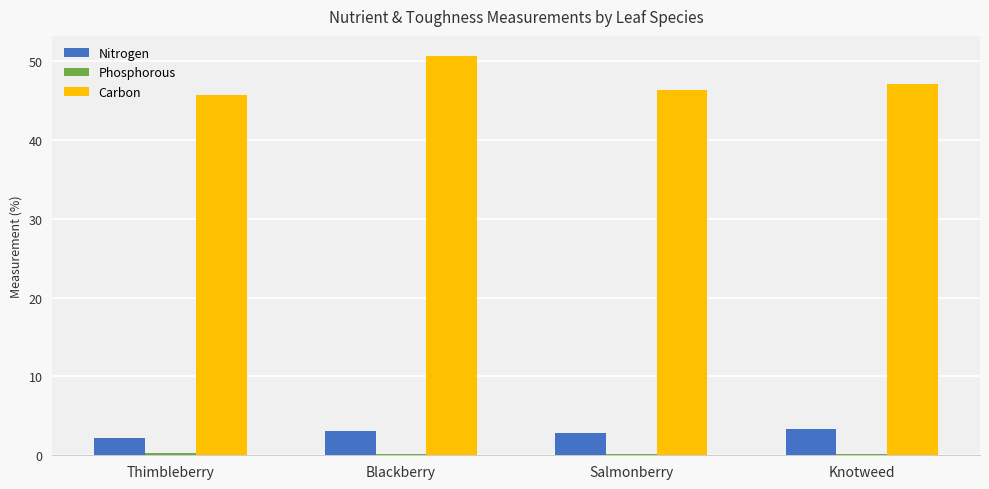

The value of Carbon at Knotweed is 61.7. True or false?

False